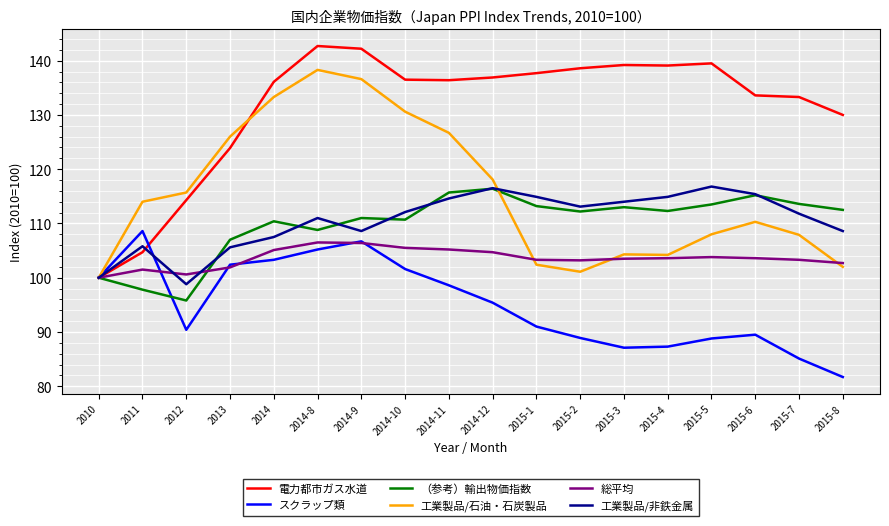

What is the difference between the maximum and minimum values in the スクラップ類 series?

26.9